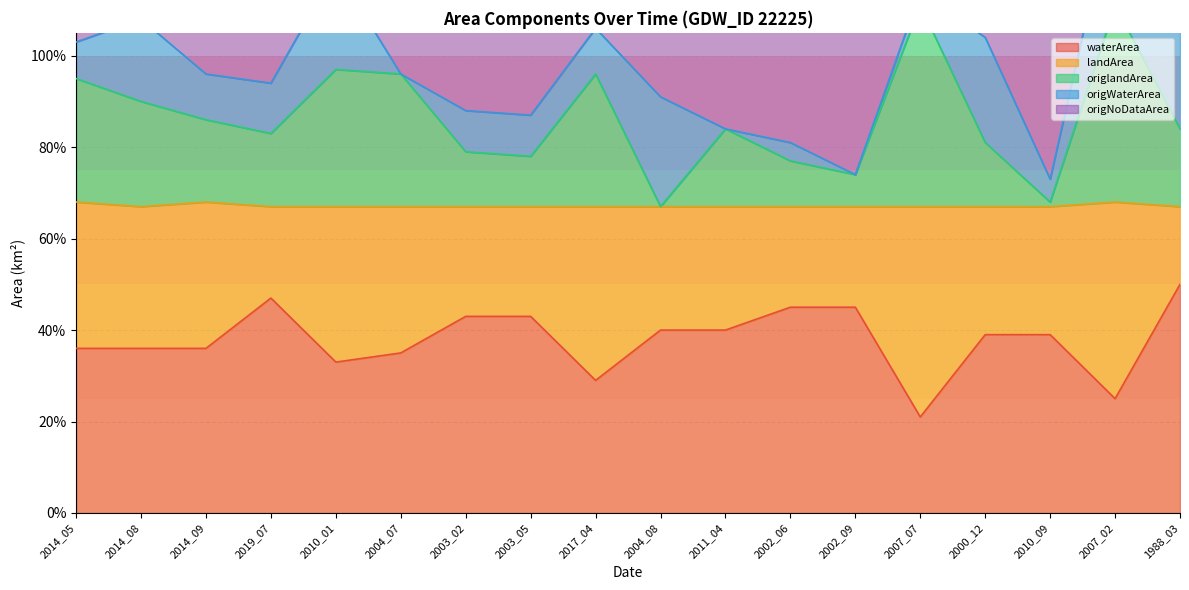

Which series has the widest spread of values?

origNoDataArea